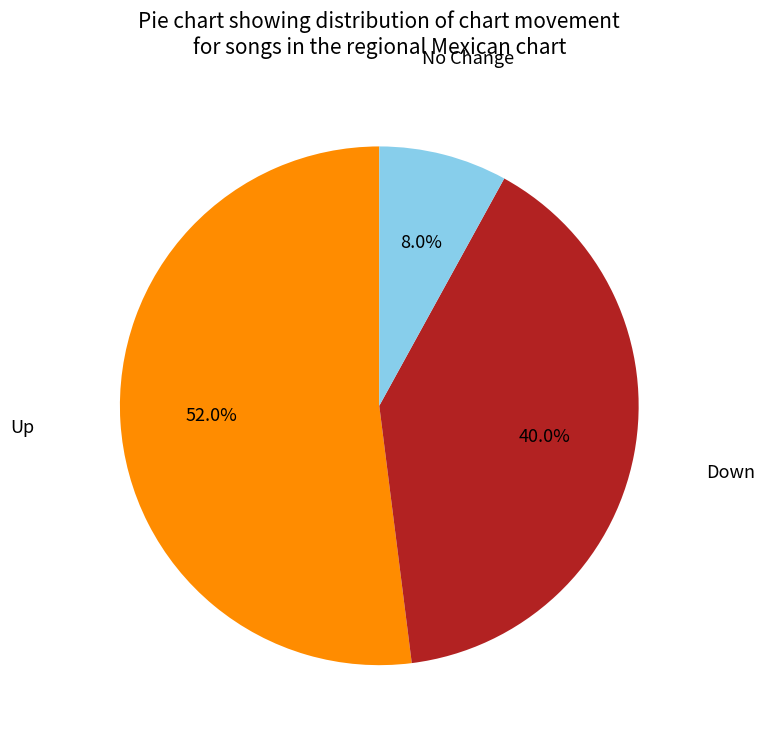

Does any single category account for the majority?

Yes